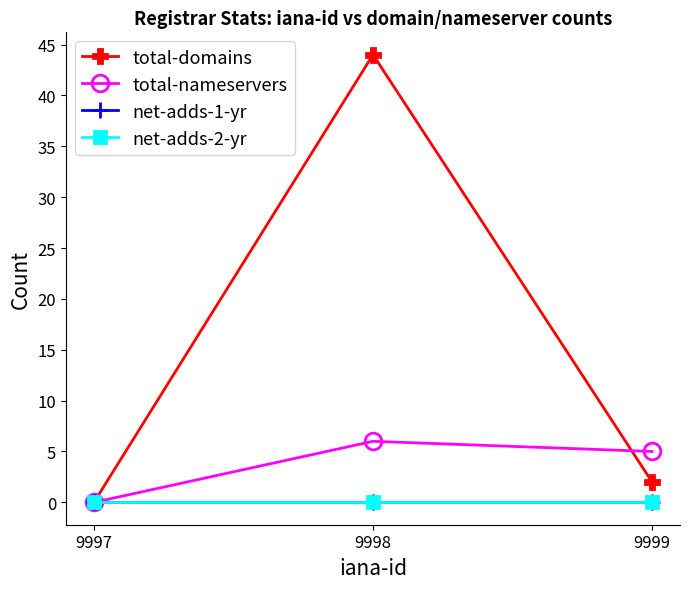

Is this an area chart (filled region under the line)?

No